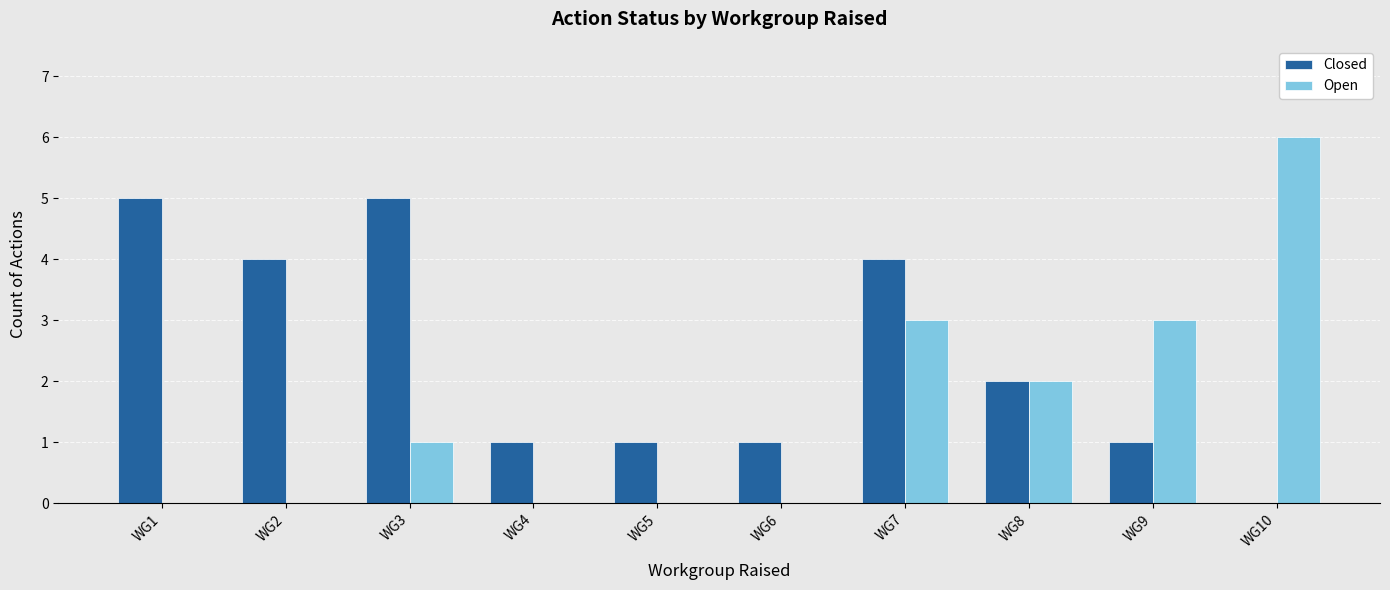

At which category is the sum across all series the highest?

WG7